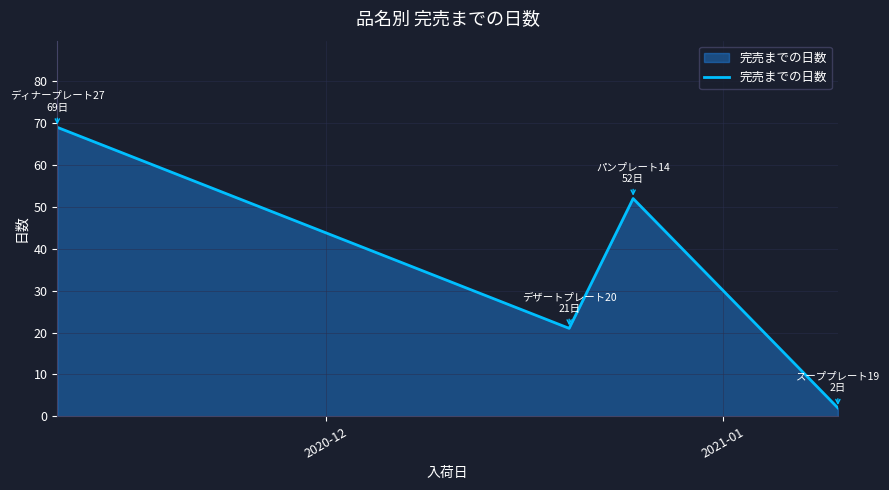

How many interior local peaks (higher than both neighbors) does the data have?

1